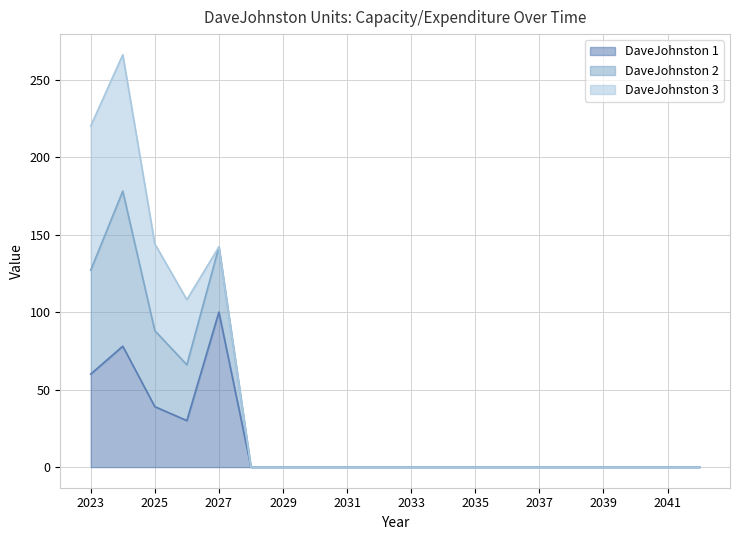

Does the chart display data point markers on the line(s)?

No